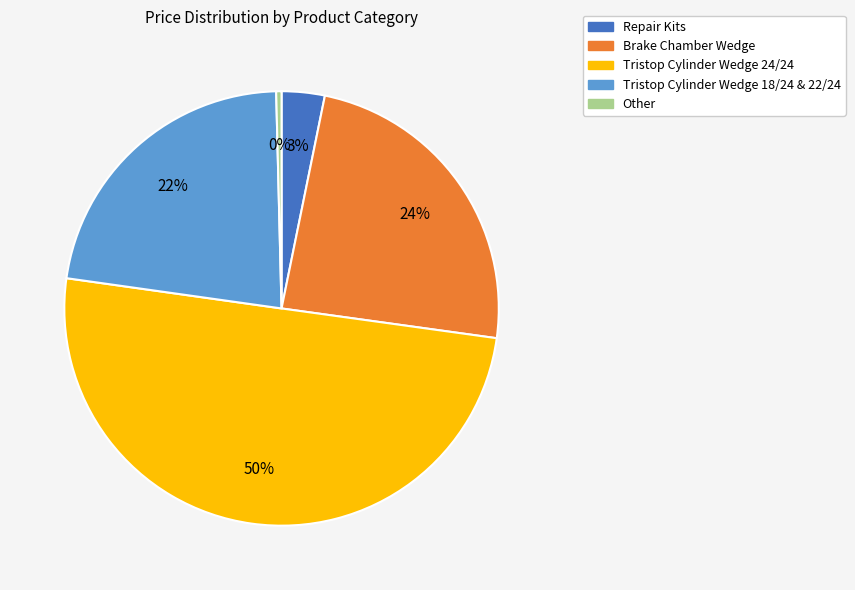

To the nearest percent, what is the average slice percentage?

20%